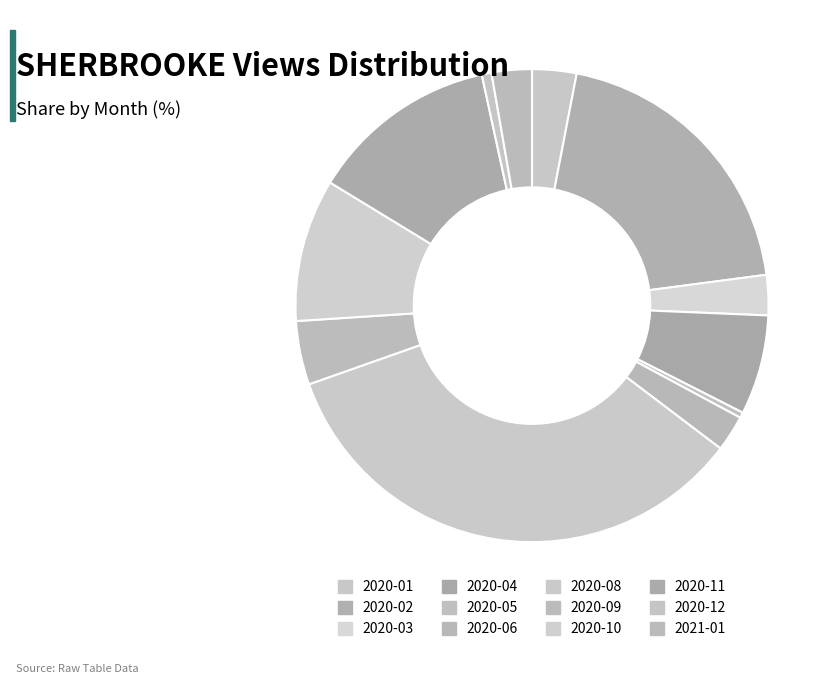

To the nearest percent, what is the difference between the largest and smallest slice percentages?

34%